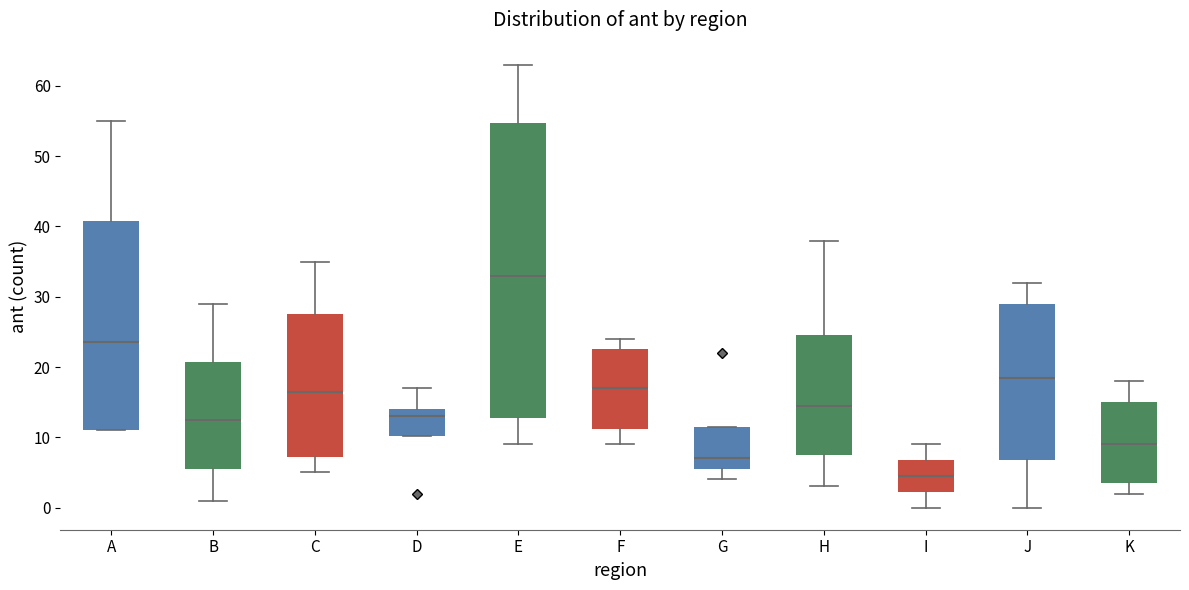

Comparing the boxes themselves (not the whiskers), which one is the tallest?

E